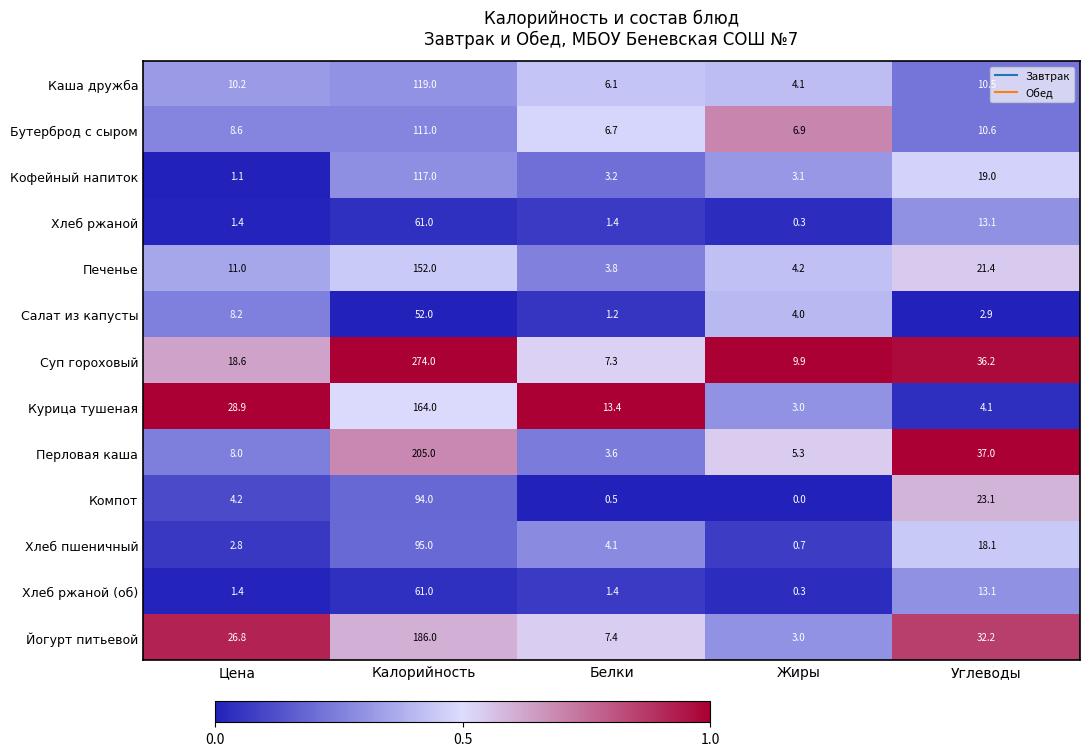

List the labels in order of Бутерброд с сыром value, largest first.

Калорийность, Углеводы, Цена, Жиры, Белки